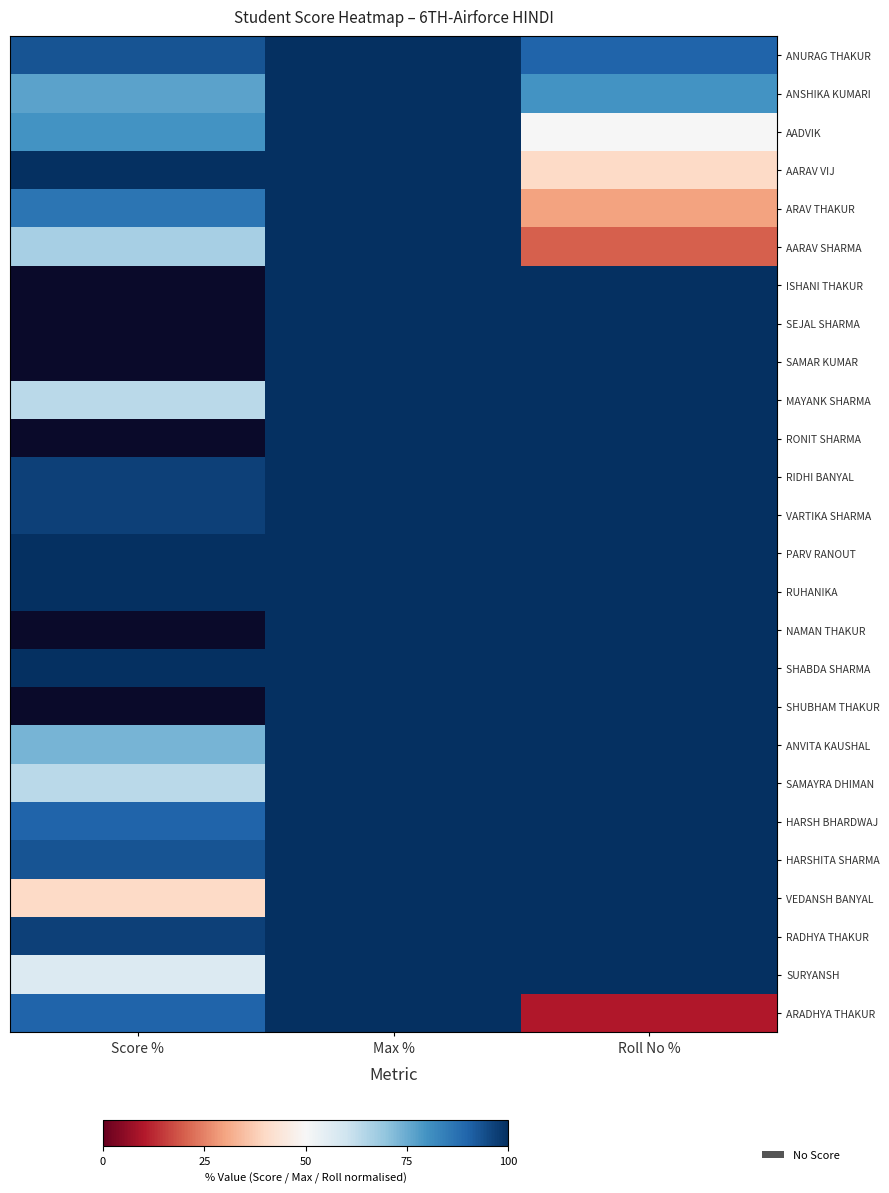

At which label does MAYANK SHARMA reach its minimum?

Score %